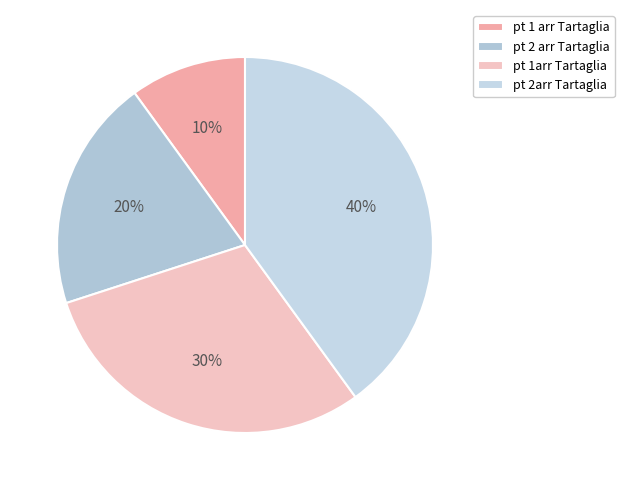

Count the number of slices in the pie.

4